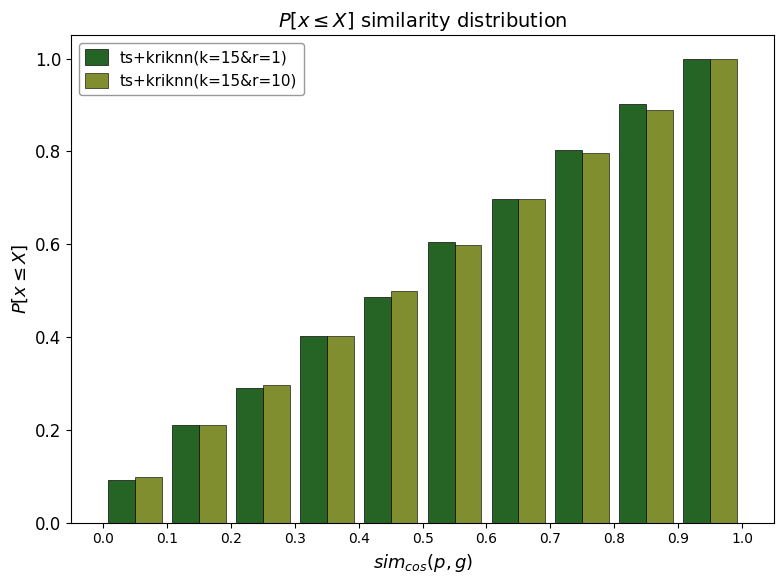

In the ts+kriknn(k=15&r=10) series, which range on the x-axis has the tallest bar?

0.9 to 1.0